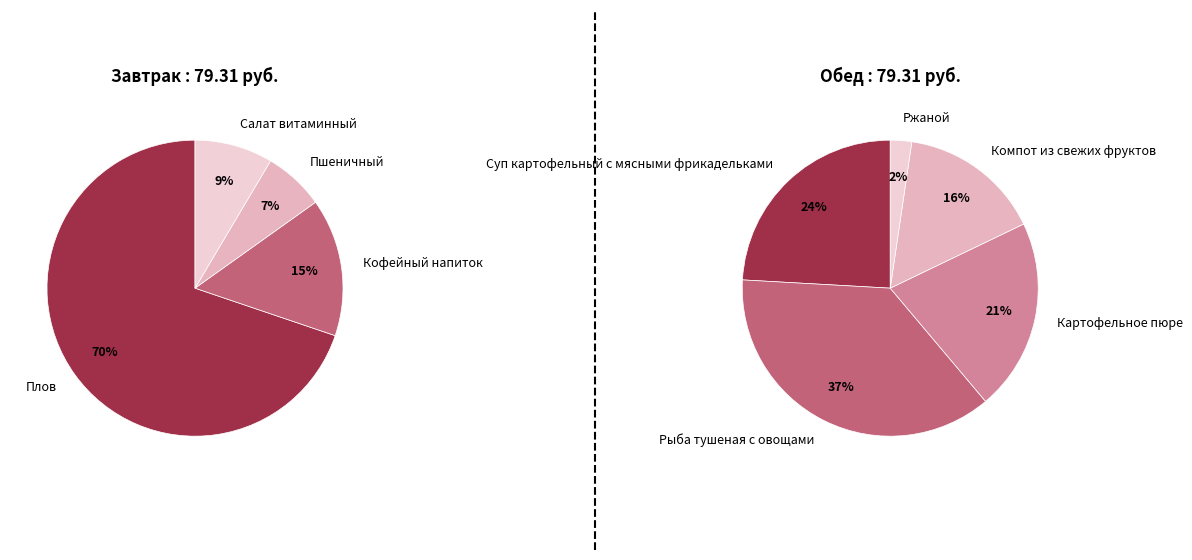

What is the change in value from Салат витаминный to Компот из свежих фруктов?

+5.6